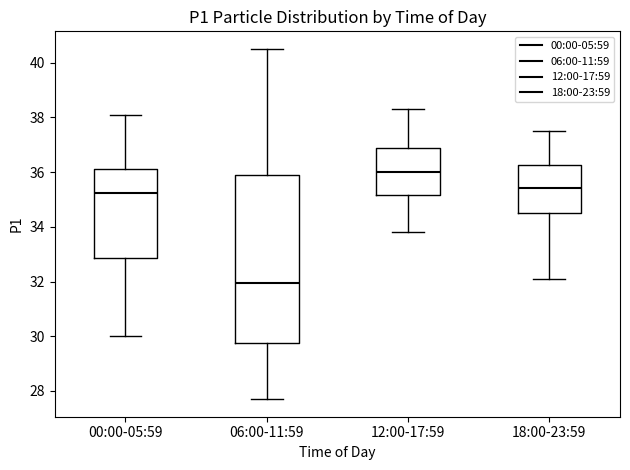

Where is the upper edge of the box for 18:00-23:59 on the y-axis? The values are not printed on the chart, so give them approximately, as read against the axis.

36.2